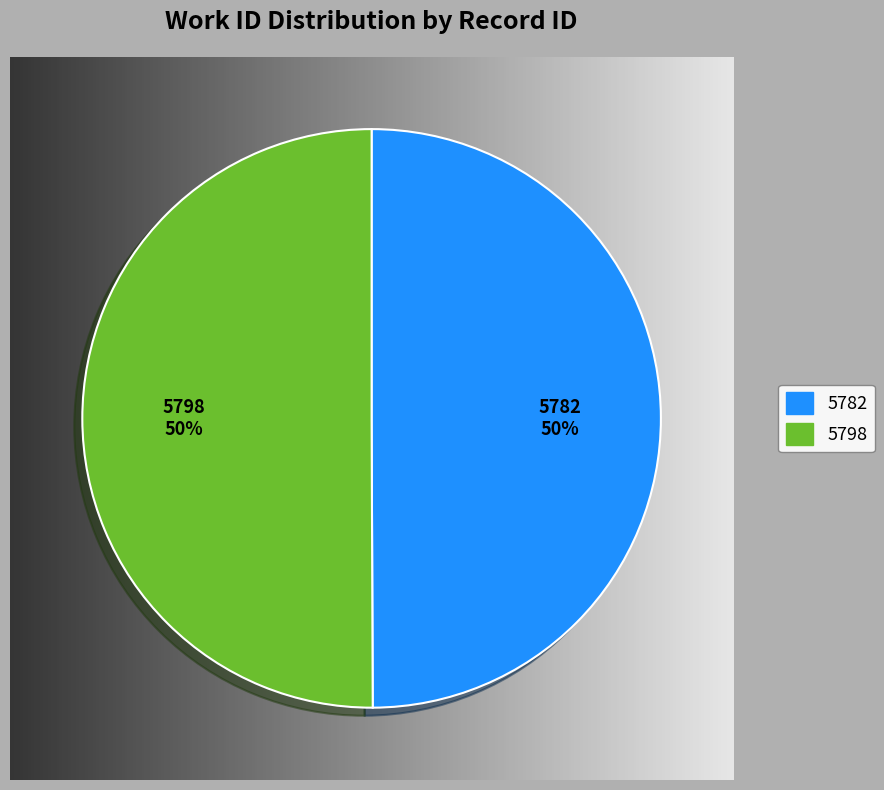

Is there any slice that represents more than half of the pie?

Yes